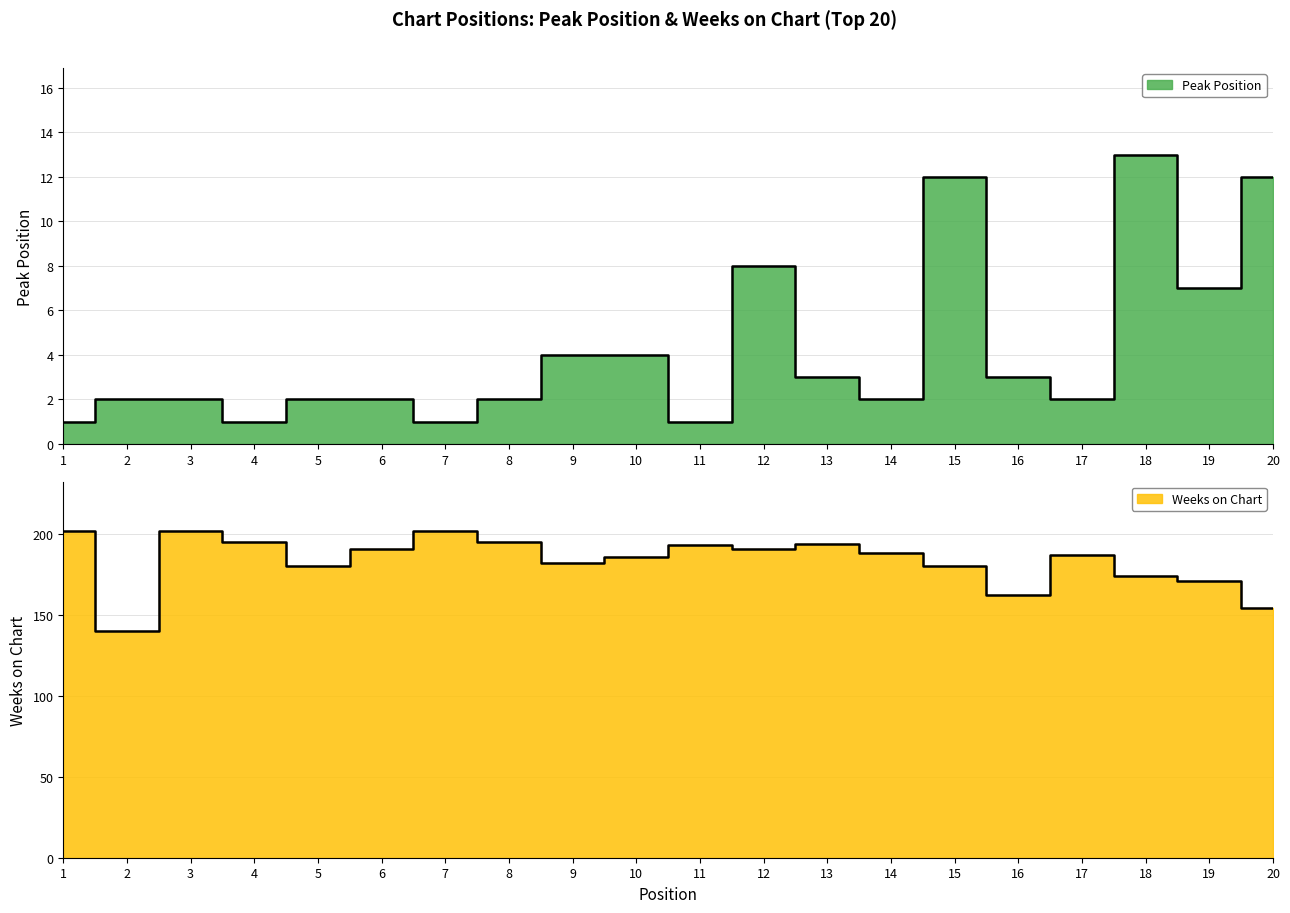

What is the maximum value for Peak Position?

13